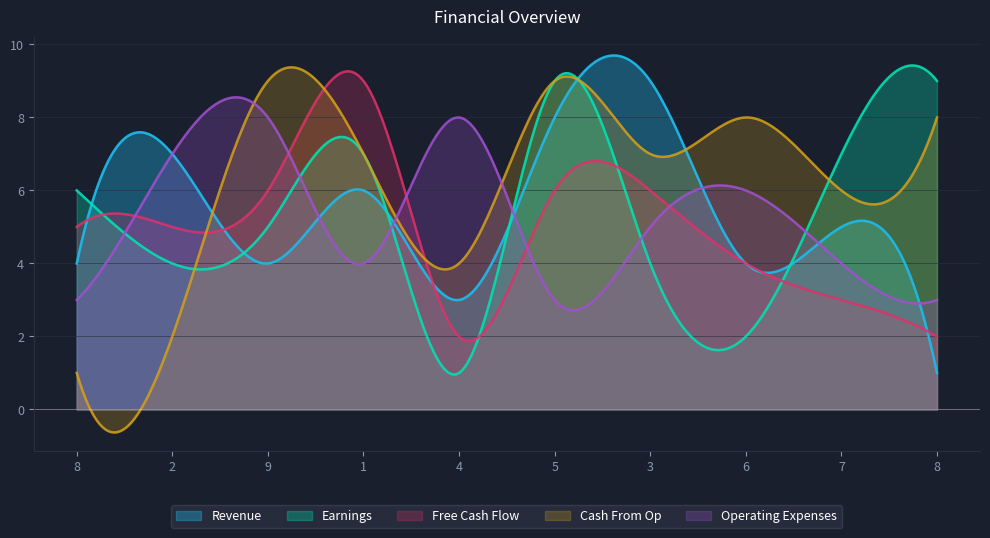

What is the difference between the second highest and second lowest values in the Cash From Op series?

10.0